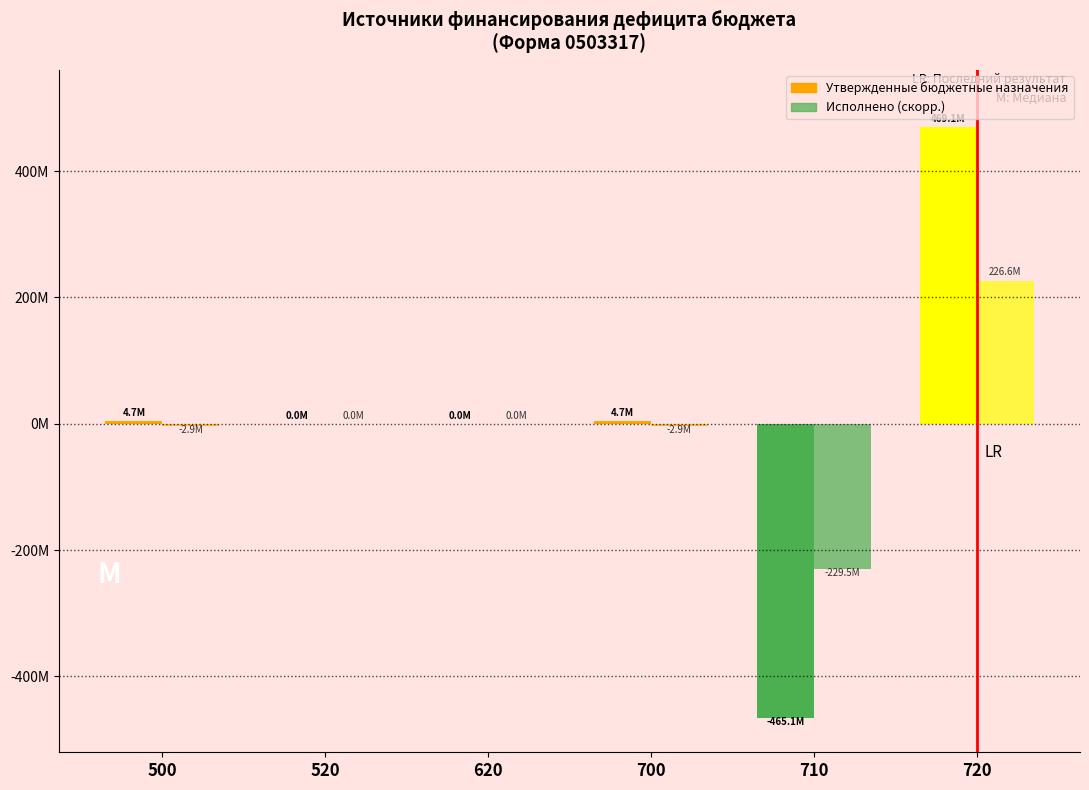

Reading left to right, transcribe all the data shown in this chart.

Утвержденные бюджетные назначения: 4690792.8	0.0	0.0	4690792.8	-465071017.3	469068059.9
Исполнено: -2920114.5	0.0	0.0	-2920114.5	-229509664.1	226589549.6